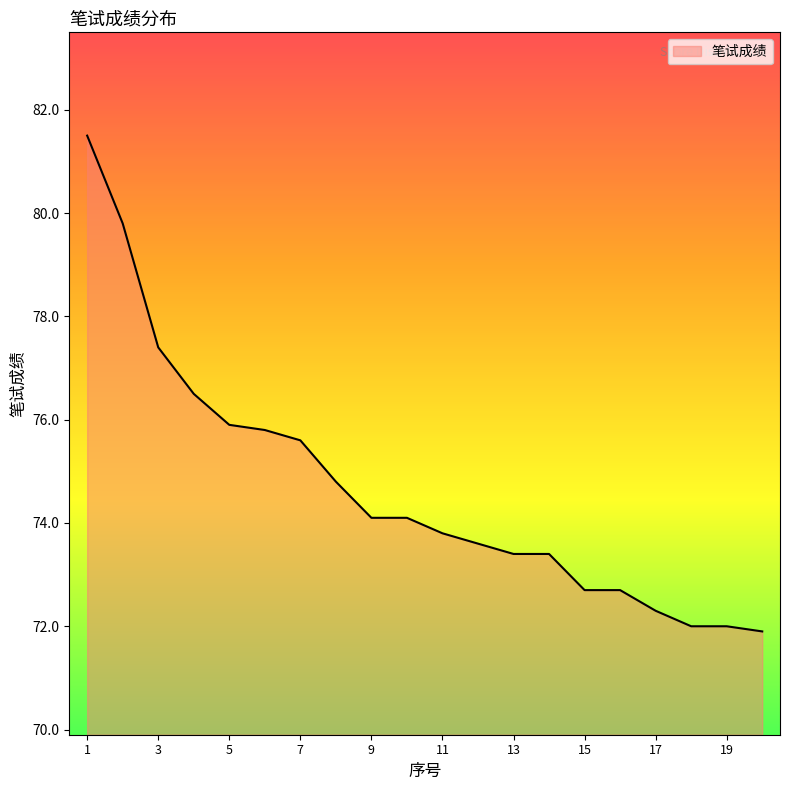

What is the sum of all values?

1493.3